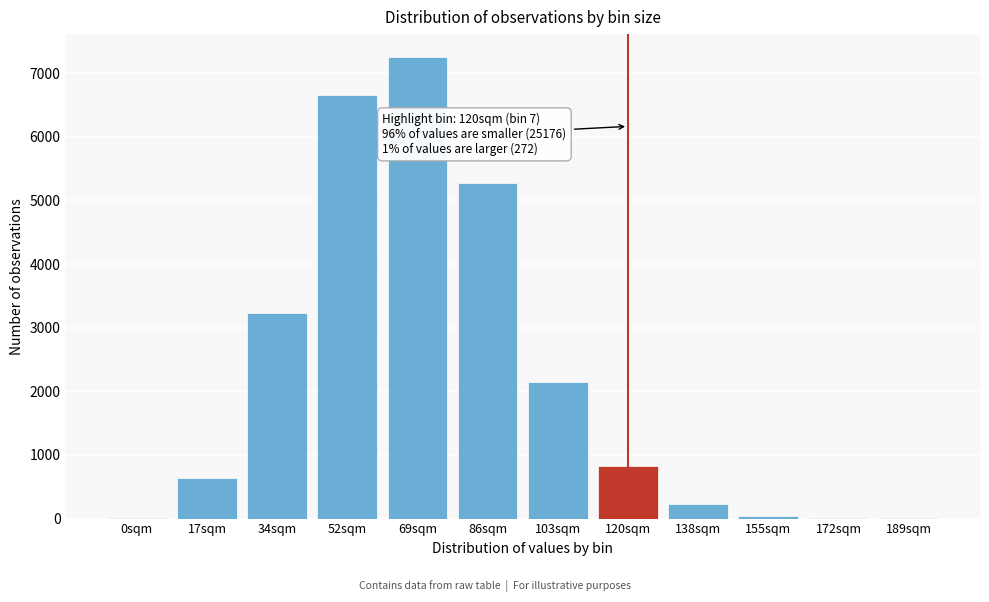

Which category has the highest value across all series?

69sqm